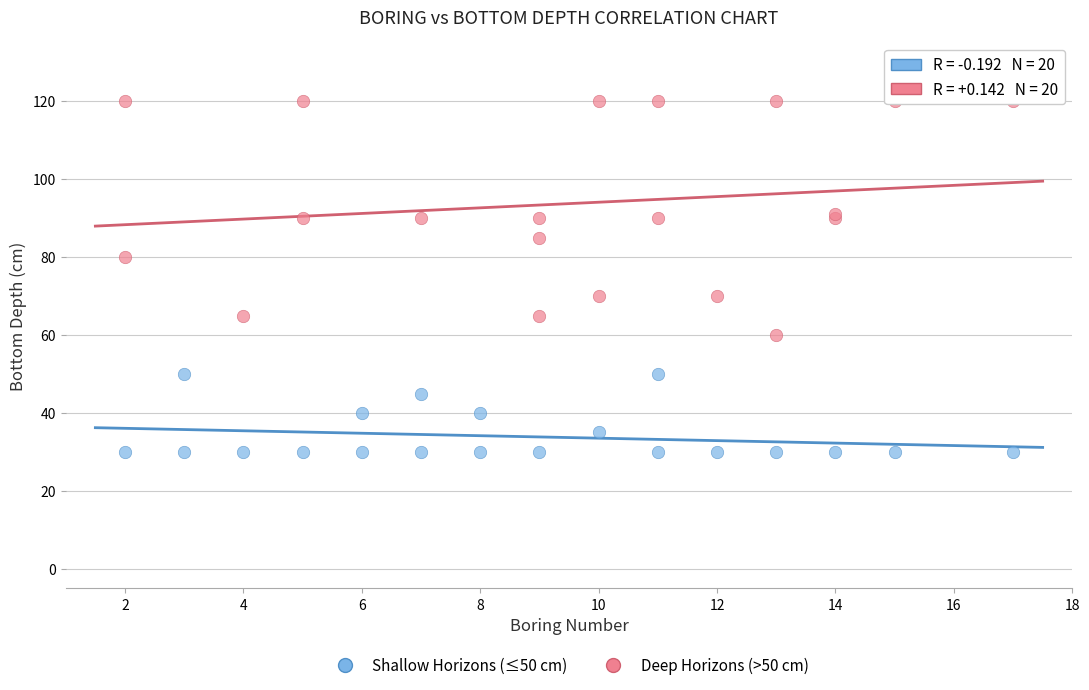

Which series reaches the maximum Y coordinate?

Deep Horizons (>50 cm)